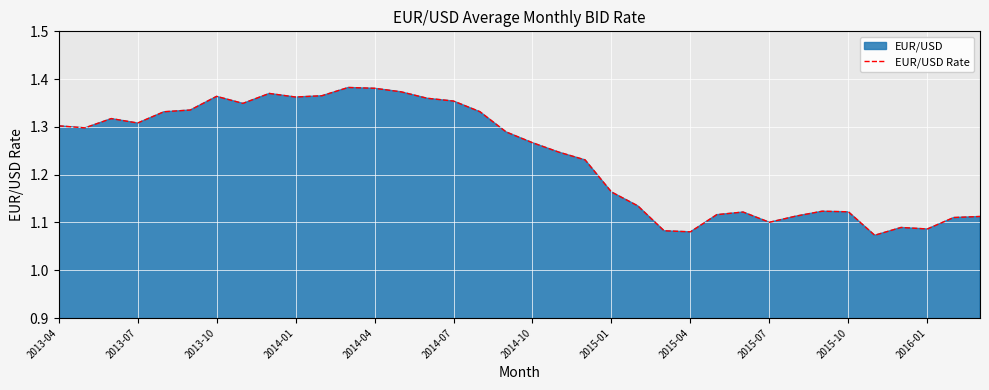

How many data points does each series have?

36